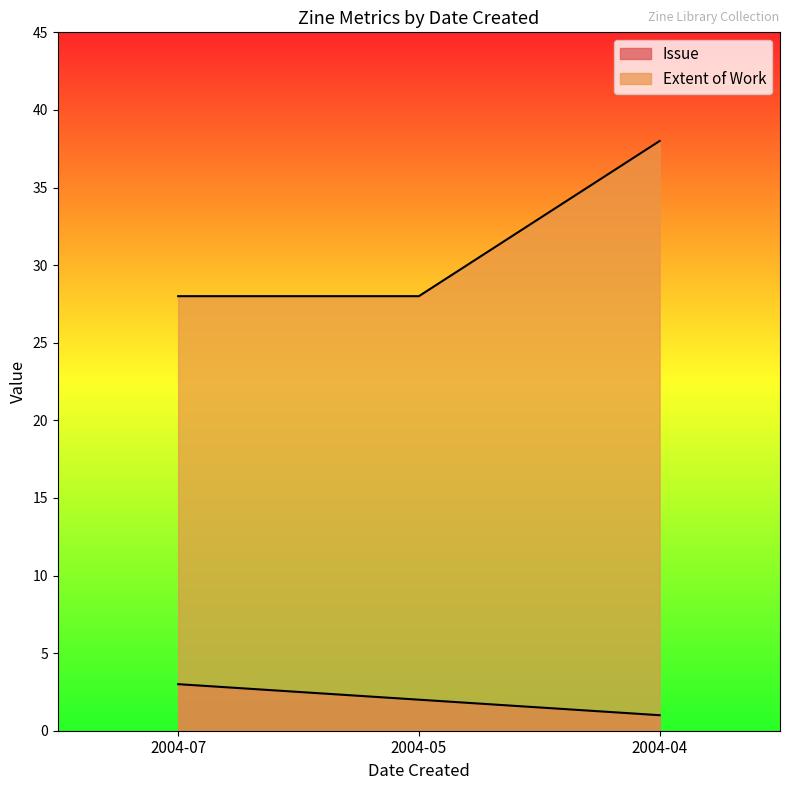

Reading left to right, transcribe all the data shown in this chart.

Issue: 2004-07=3	2004-05=2	2004-04=1
Extent of Work: 2004-07=28	2004-05=28	2004-04=38